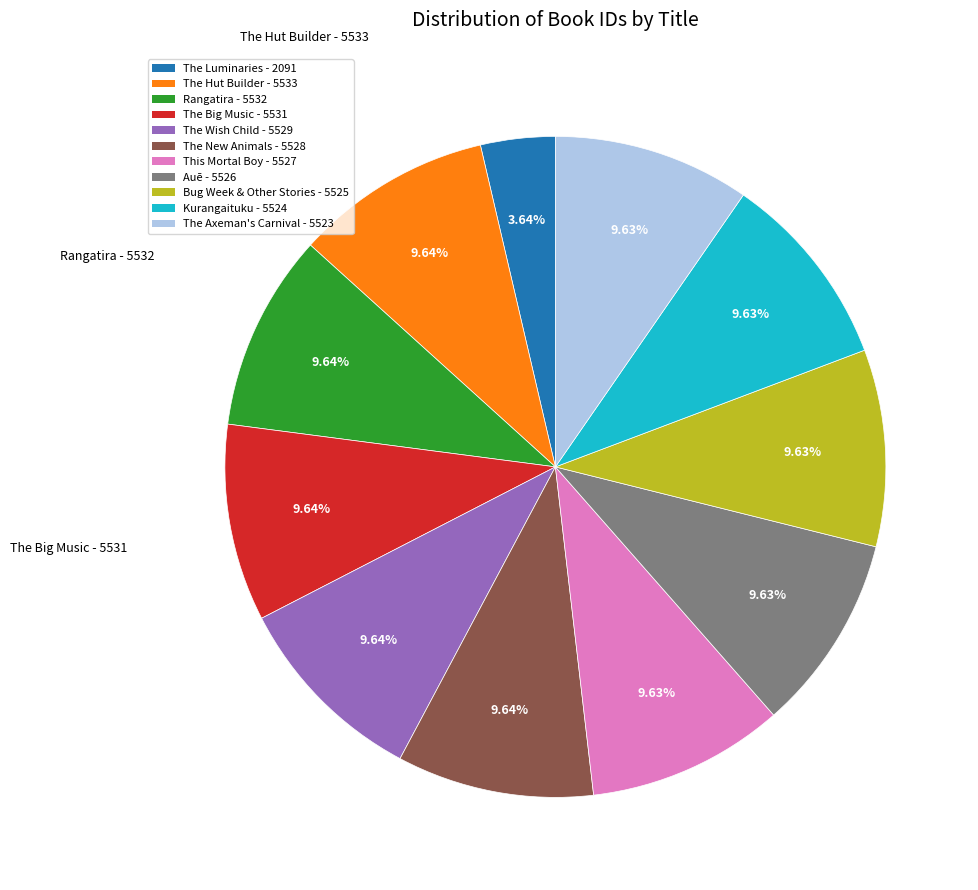

To the nearest percent, what portion does The Hut Builder represent?

10%